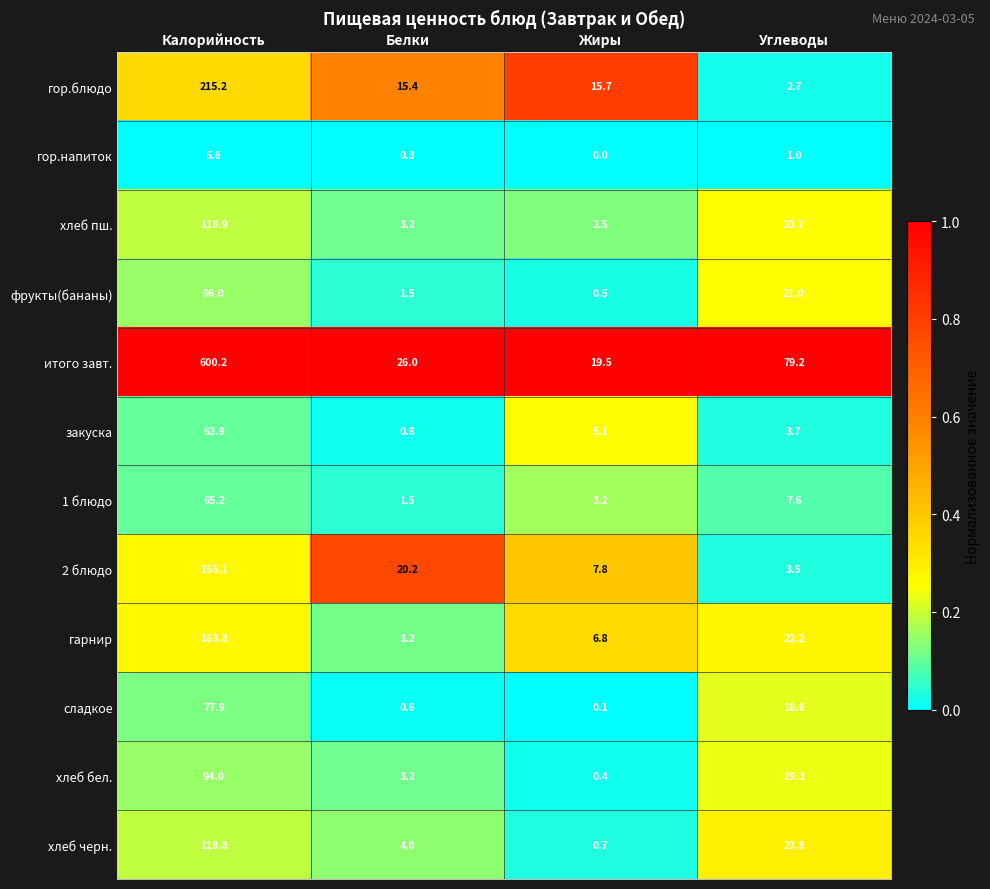

What is the difference between the second highest and second lowest values in the закуска series?

1.4